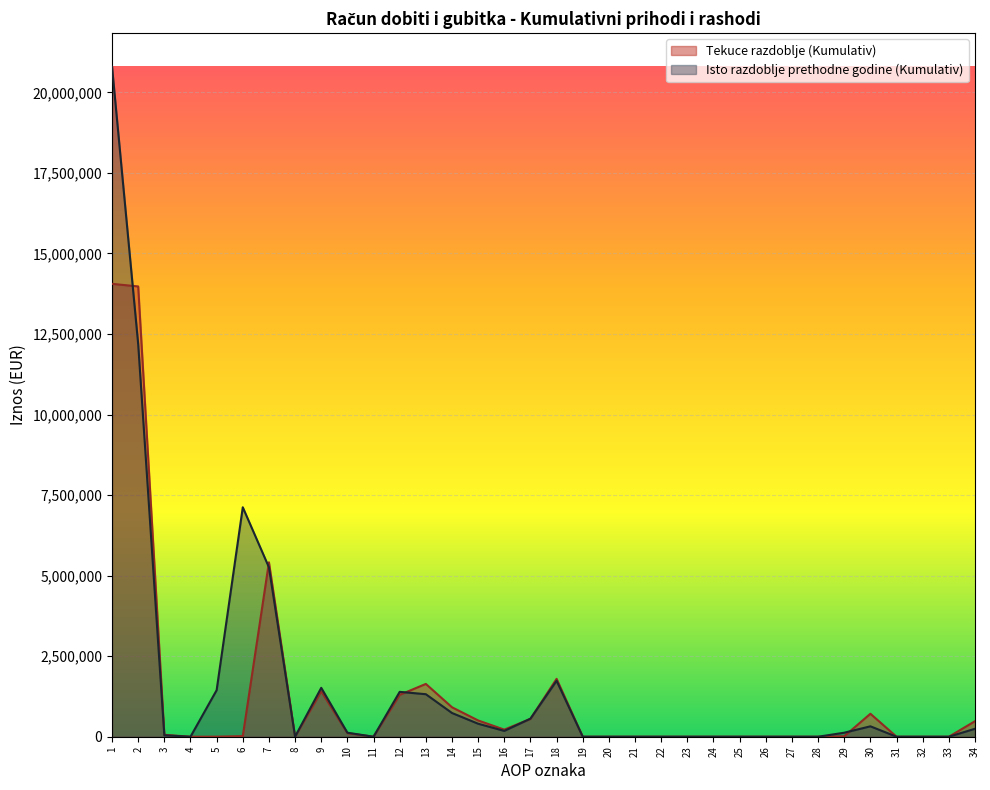

What is the sum of all Tekuce razdoblje (Kumulativ) values?

43182327